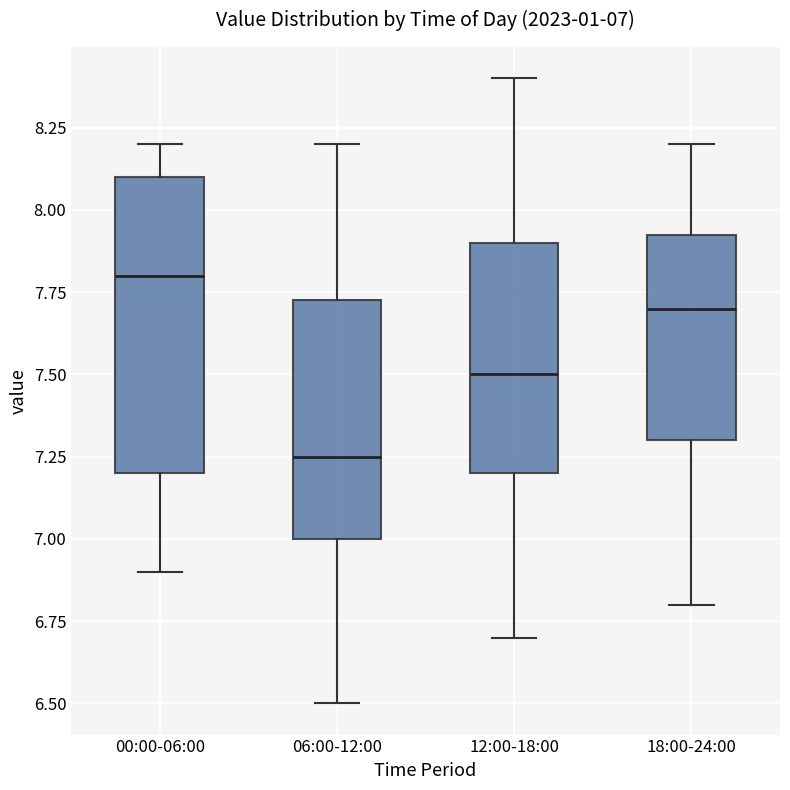

Comparing the boxes themselves (not the whiskers), which one is the tallest?

00:00-06:00